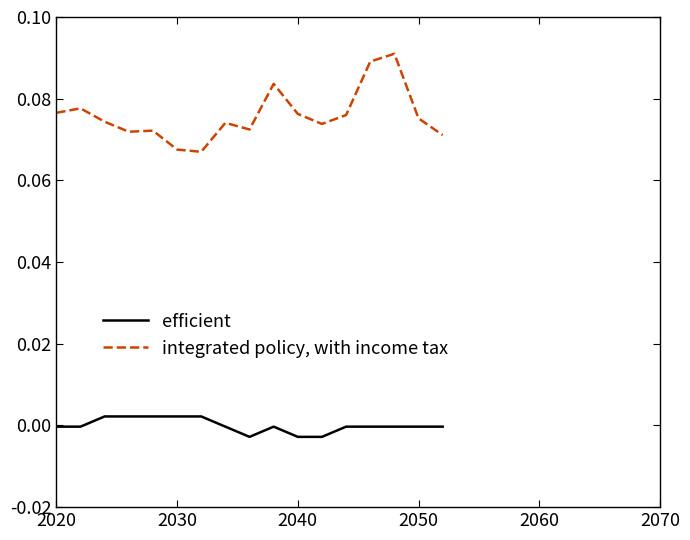

List the series in order of their overall mean, lowest first.

efficient, integrated policy, with income tax